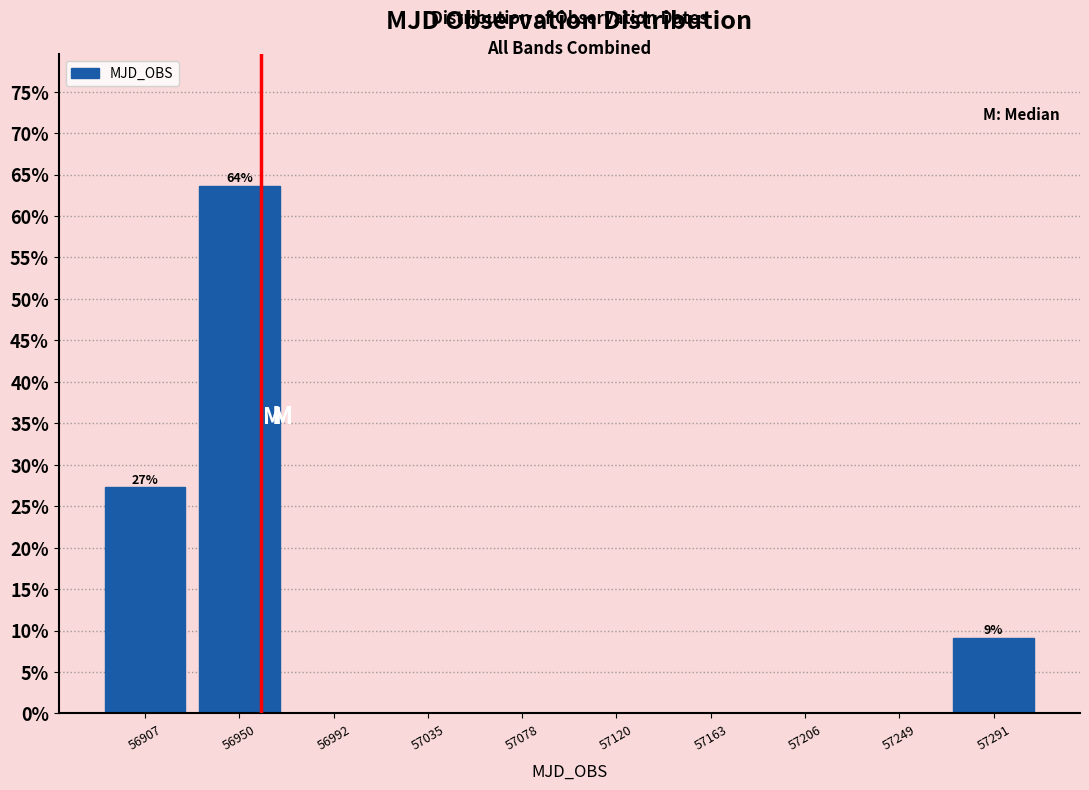

Over which range of the x-axis is the bar tallest?

56930 to 56970